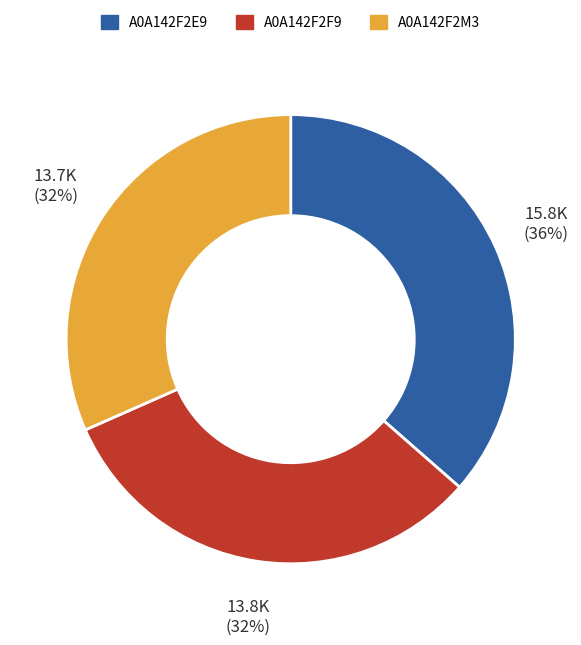

Is A0A142F2M3 the majority of the pie?

No